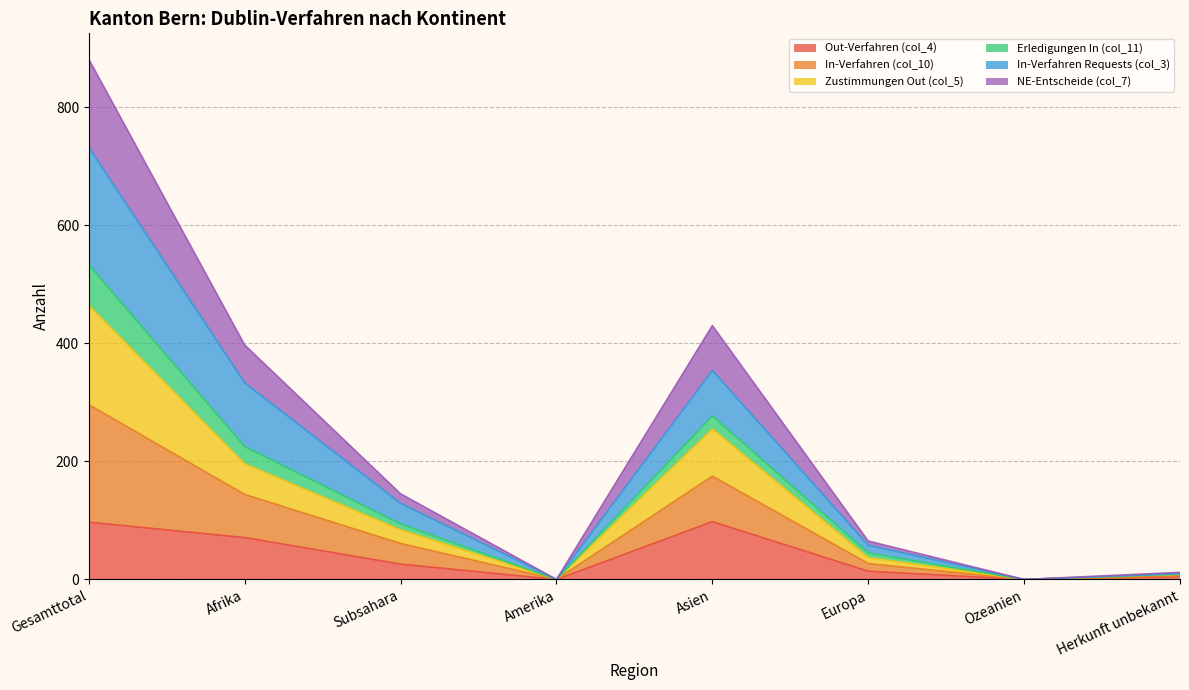

True or false: Zustimmungen Out (col_5) and Erledigungen In (col_11) intersect in this chart.

False